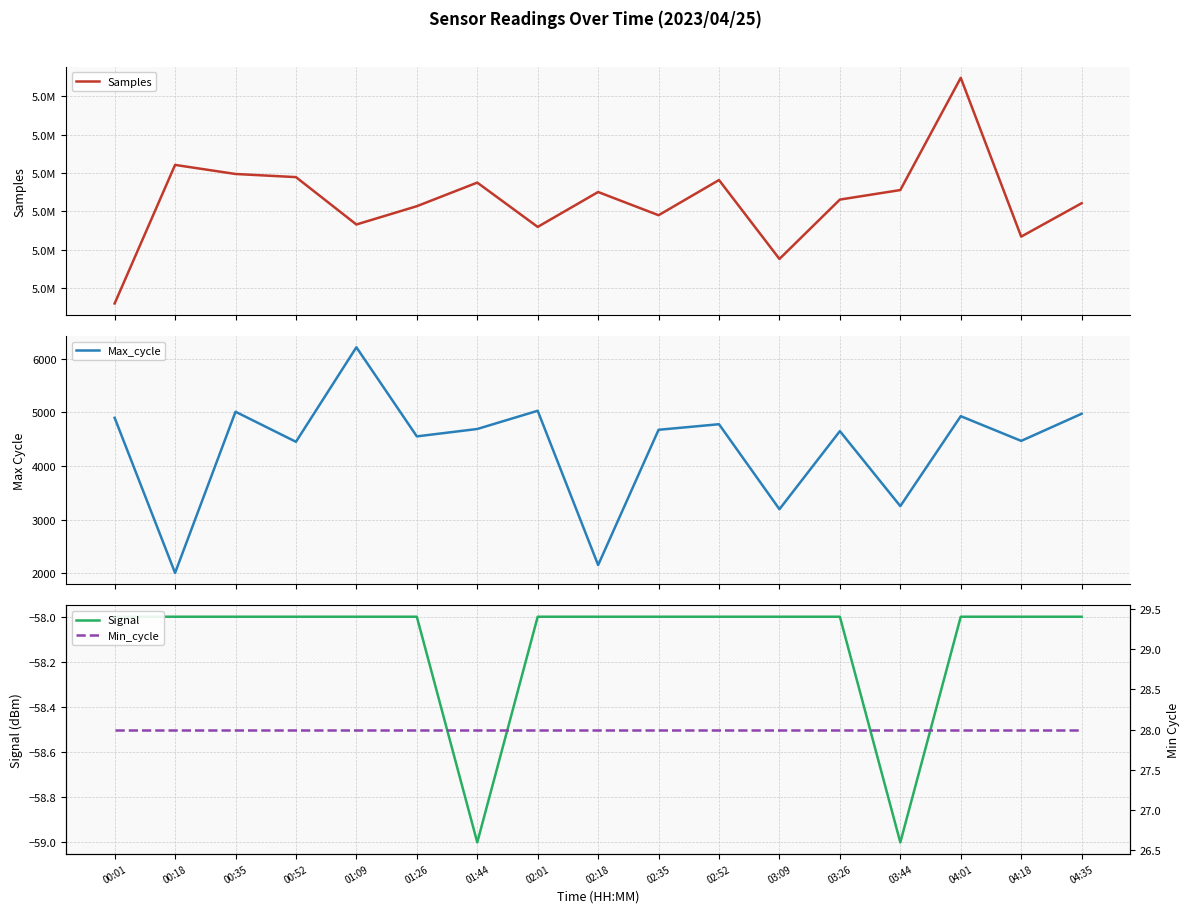

At which category is the sum across all series the highest?

04:01